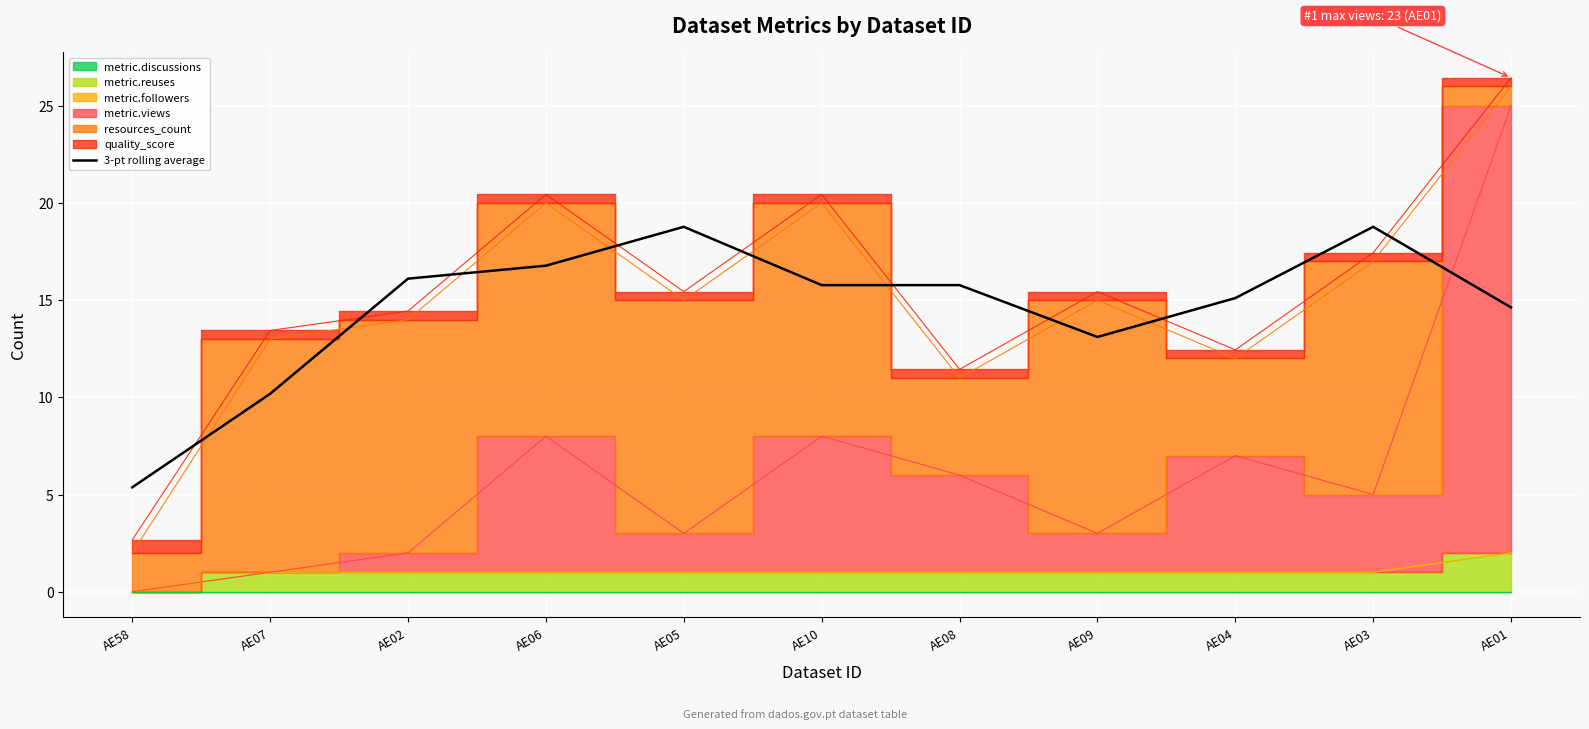

How many data points are above 15?

7